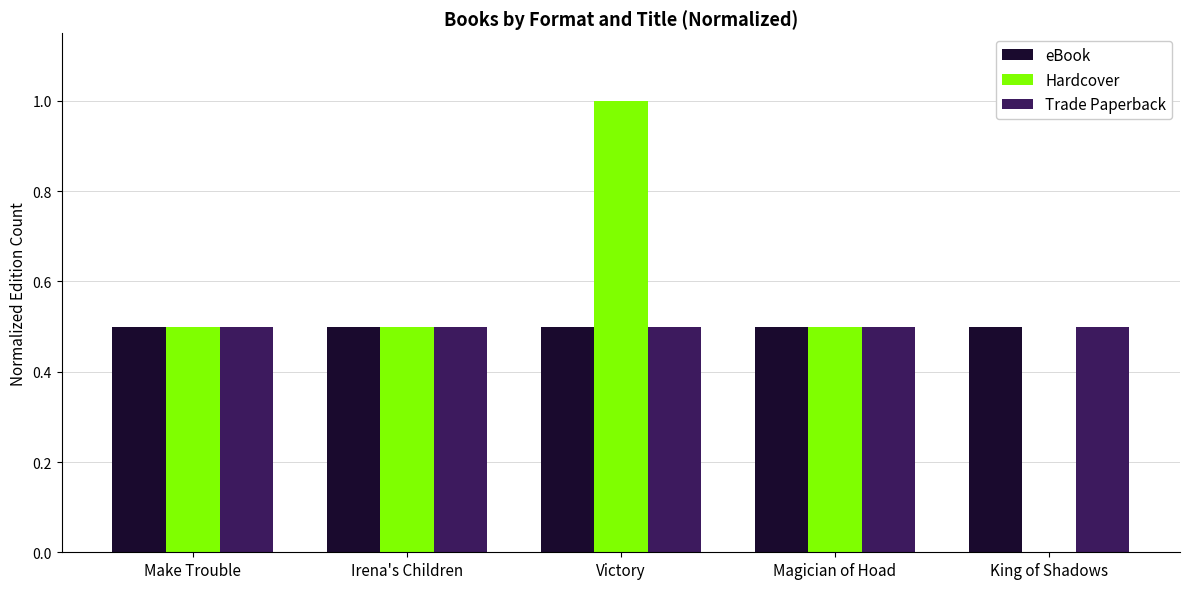

What is the highest value of the Hardcover series?

1.0